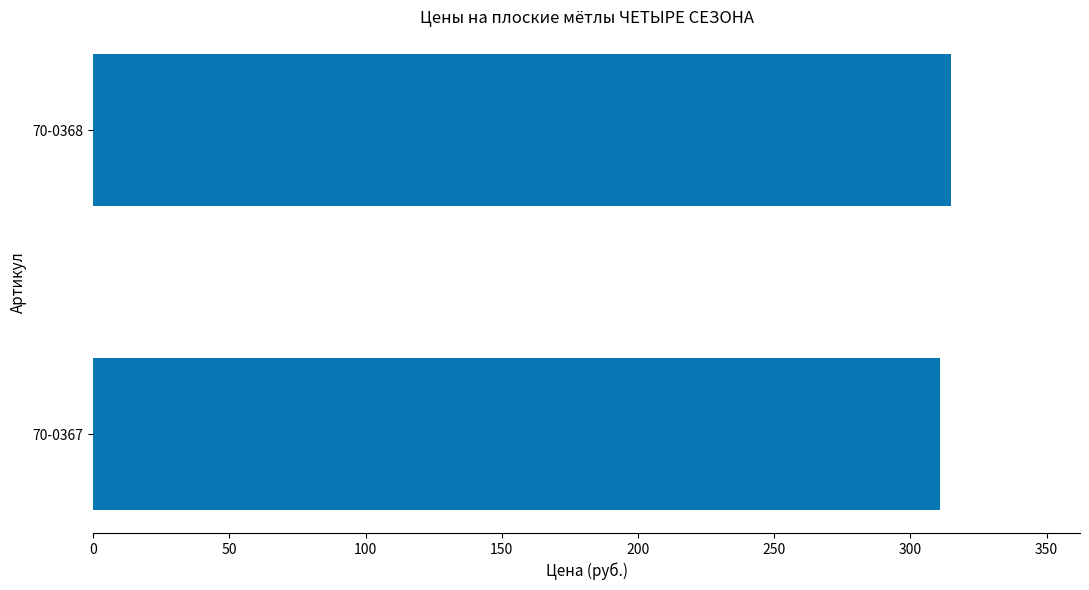

Reading bottom to top, list all the values displayed in this chart.

70-0367=310.8	70-0368=315.0